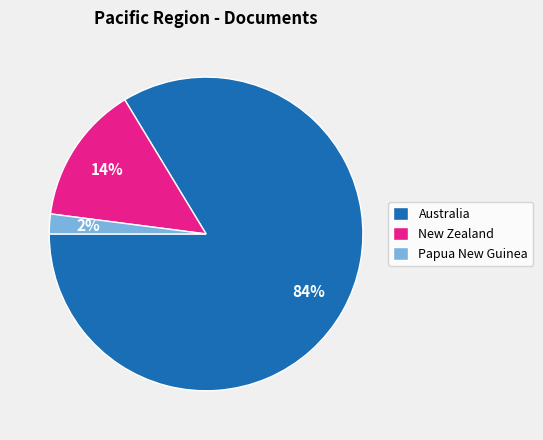

To the nearest percent, what portion does Papua New Guinea represent?

2%